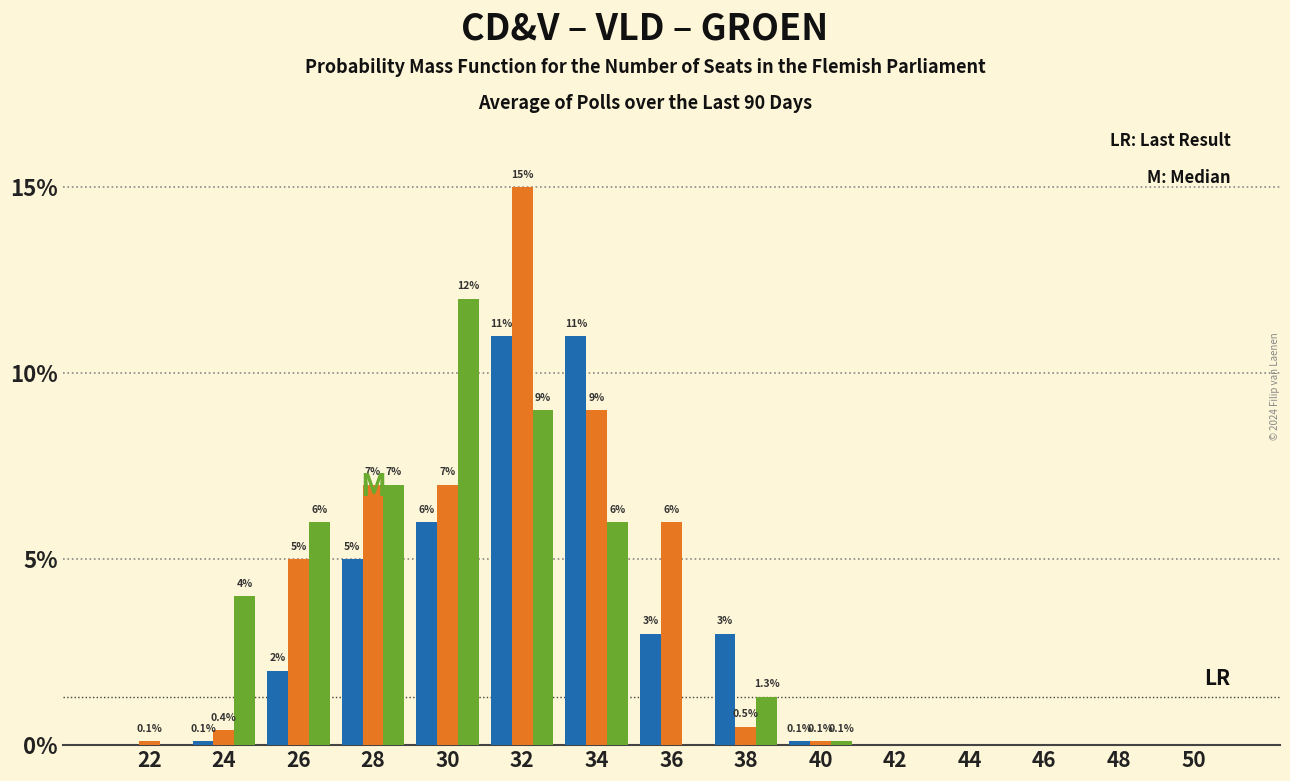

Reading left to right, what are all the values shown in this chart?

CD&V: 0.0	0.1	2.0	5.0	6.0	11.0	11.0	3.0	3.0	0.1	0.0	0.0	0.0	0.0	0.0
VLD: 0.1	0.4	5.0	7.0	7.0	15.0	9.0	6.0	0.5	0.1	0.0	0.0	0.0	0.0	0.0
GROEN: 0.0	4.0	6.0	7.0	12.0	9.0	6.0	0.0	1.3	0.1	0.0	0.0	0.0	0.0	0.0